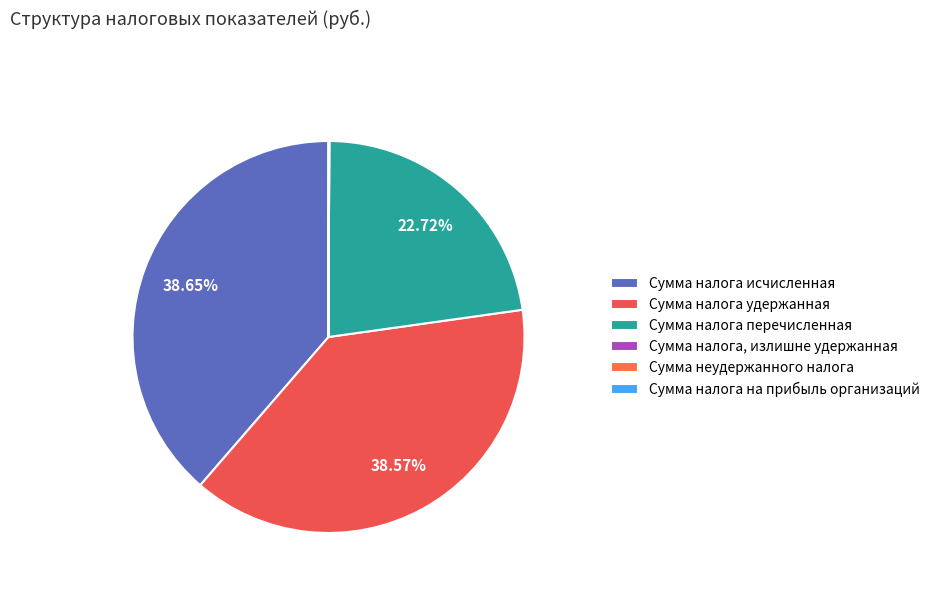

To the nearest percent, what is the difference between the largest and smallest slice percentages?

39%